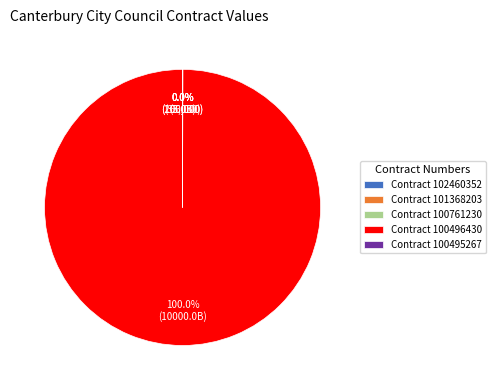

Count the number of slices in the pie.

5